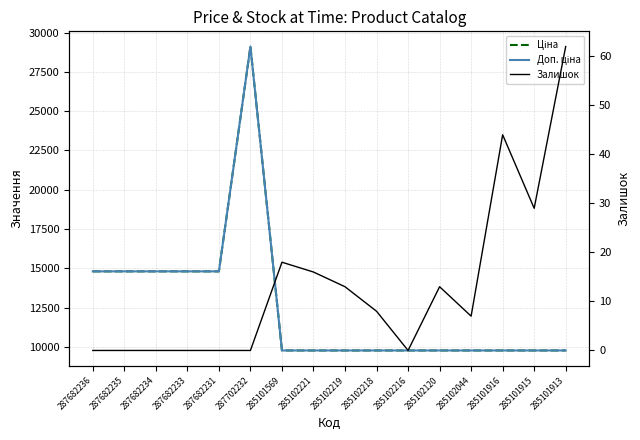

What is the sum of all Доп. ціна values?

200767.4